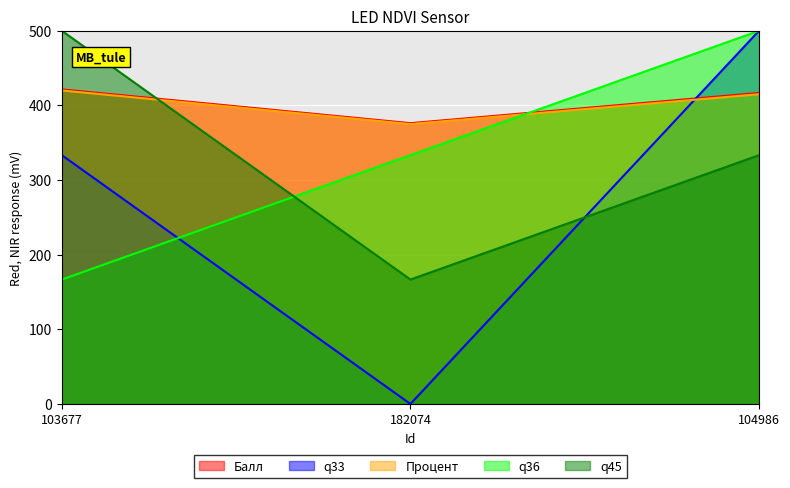

What is the difference between the Балл values at 182074 and 103677?

45.2